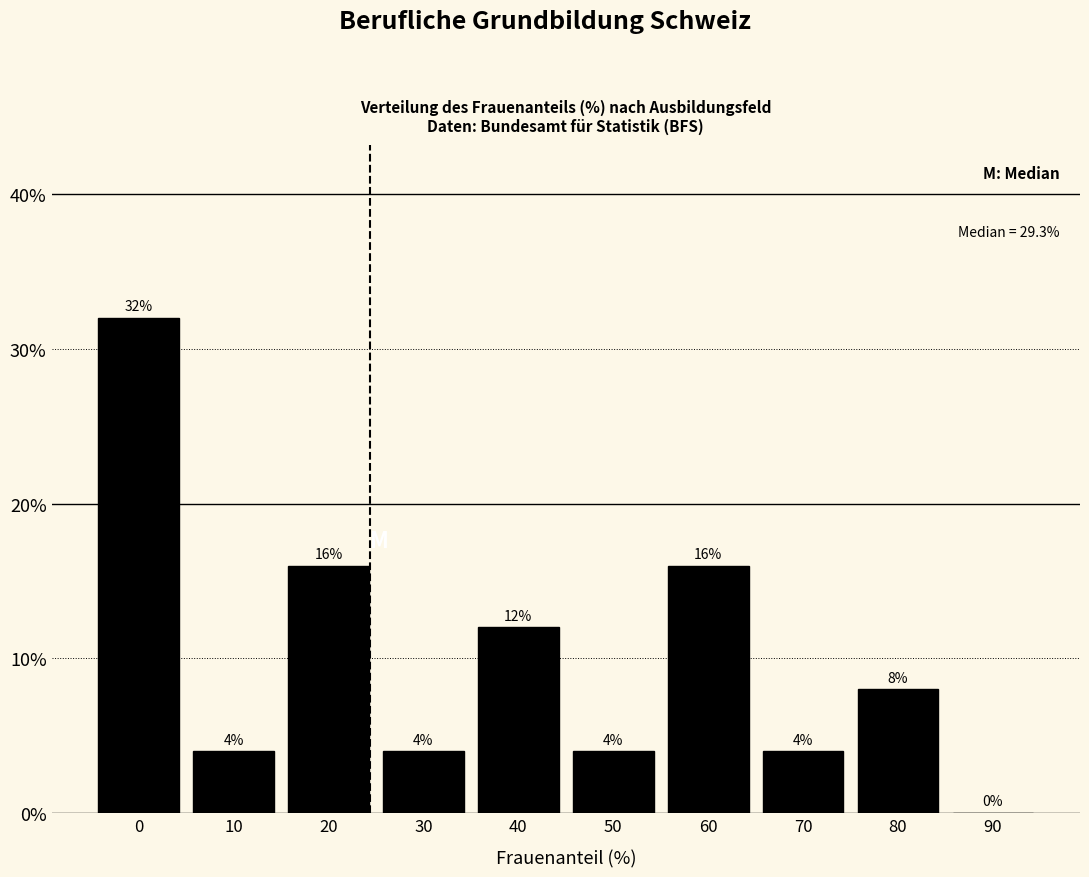

Are the bars horizontal?

No